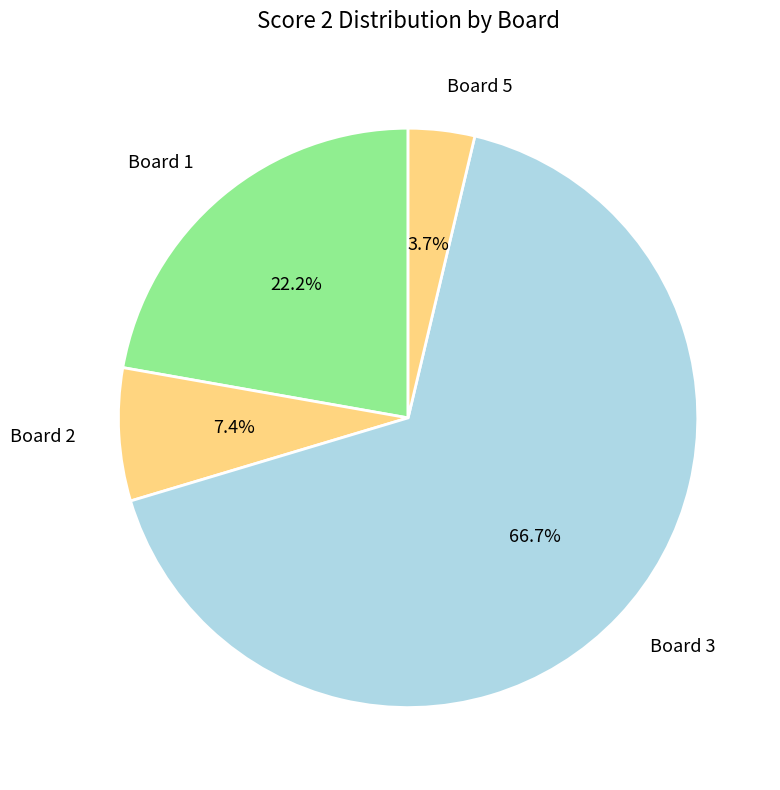

Which category accounts for the majority?

Board 3